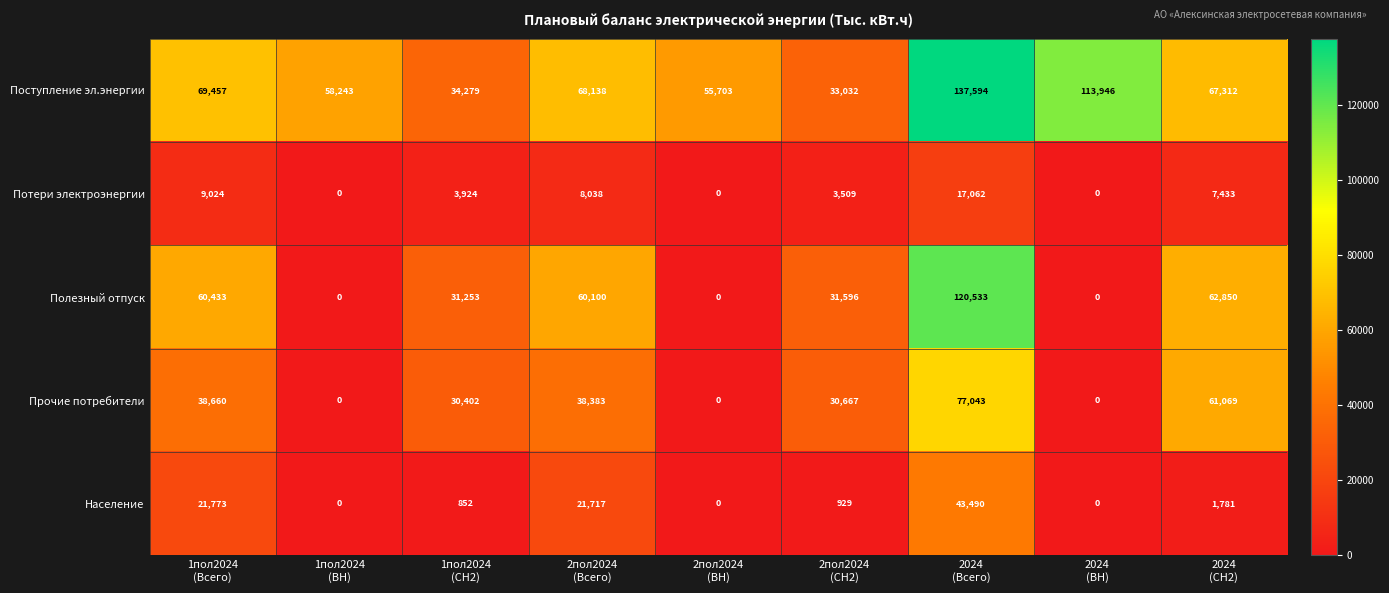

What is the average value of the Поступление эл.энергии series?

70856